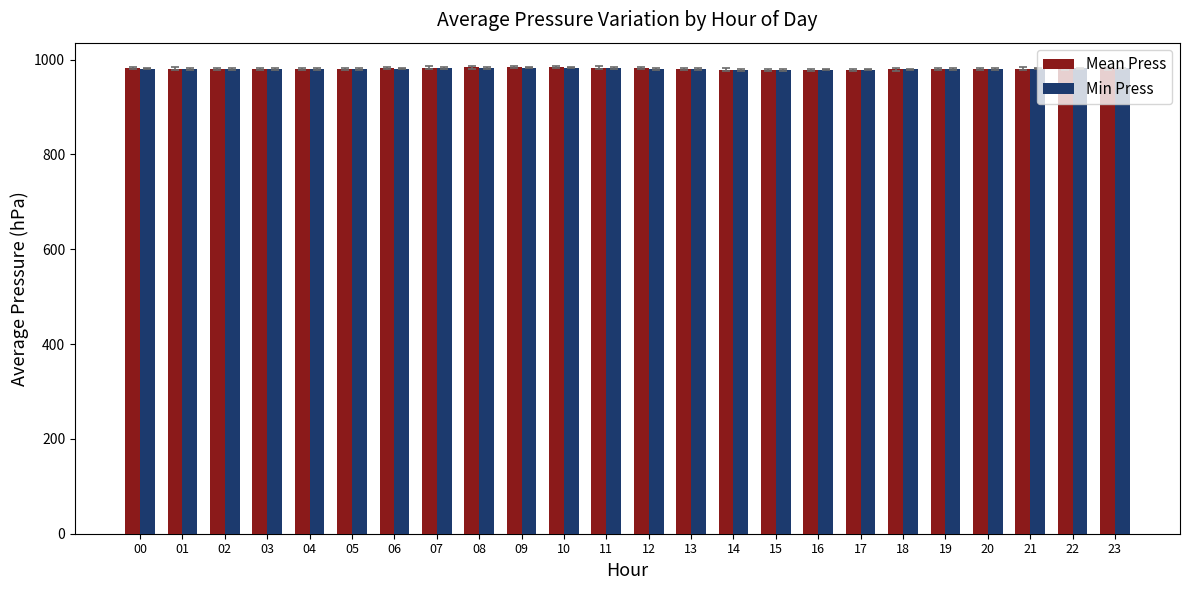

The value of Min Press at 11 is 1666.1. True or false?

False